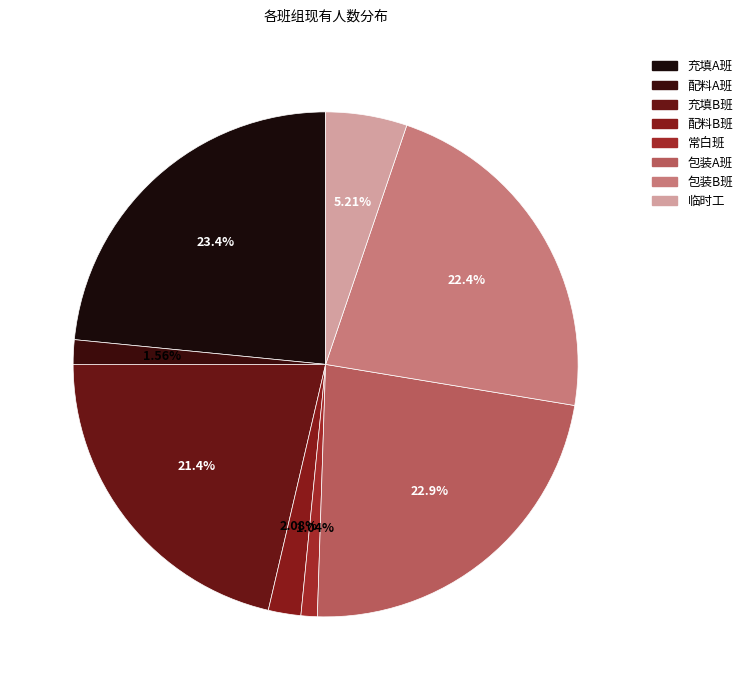

What portion of the pie excludes 包装B班?

77.6%